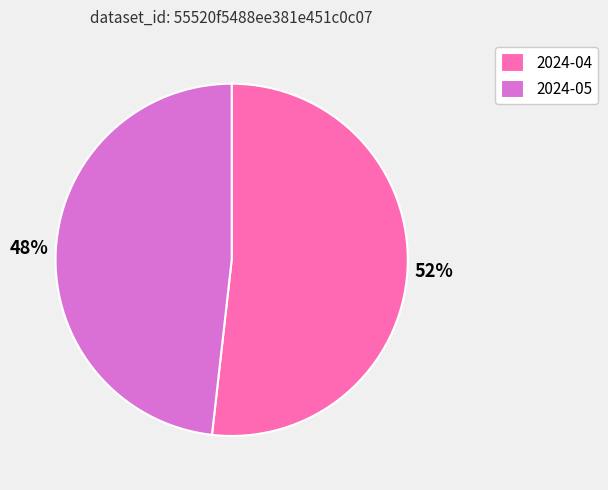

Count the number of slices in the pie.

2